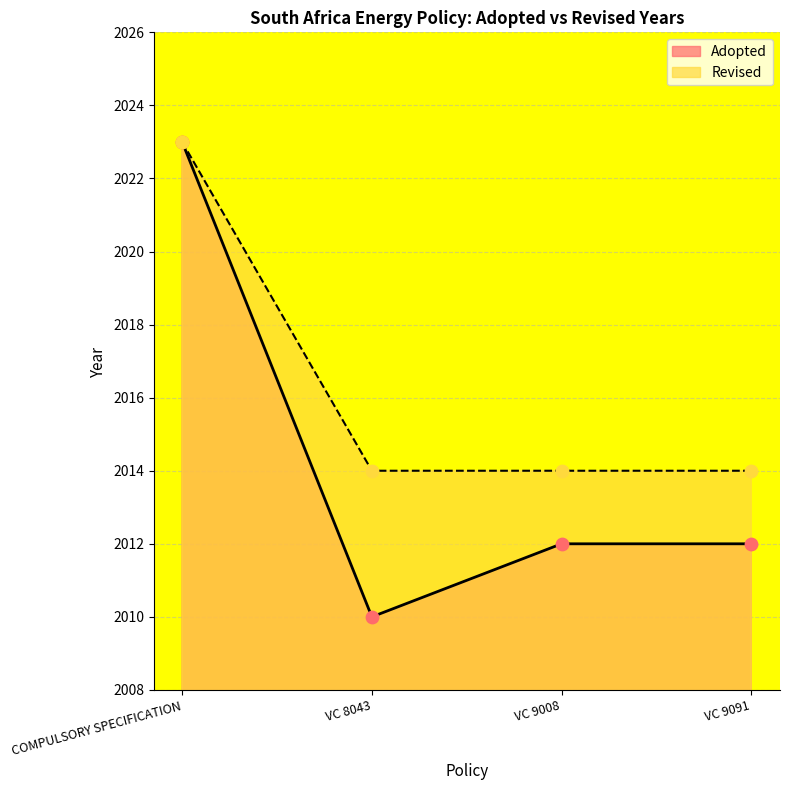

At how many categories does at least one series exceed 2019?

1